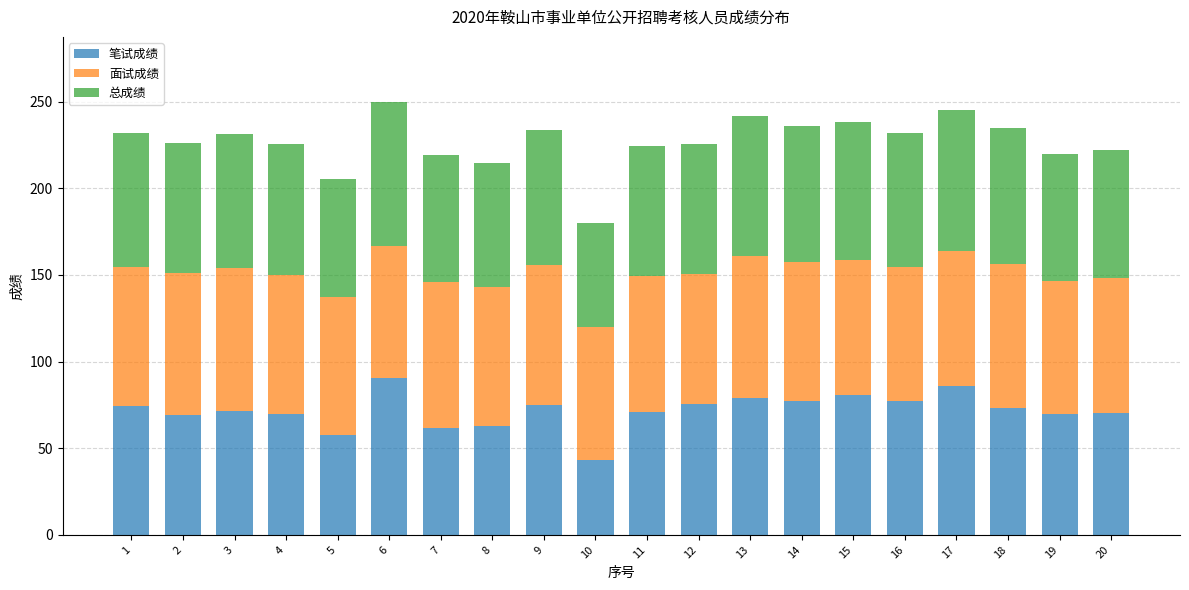

At which label does 笔试成绩 reach its minimum?

10